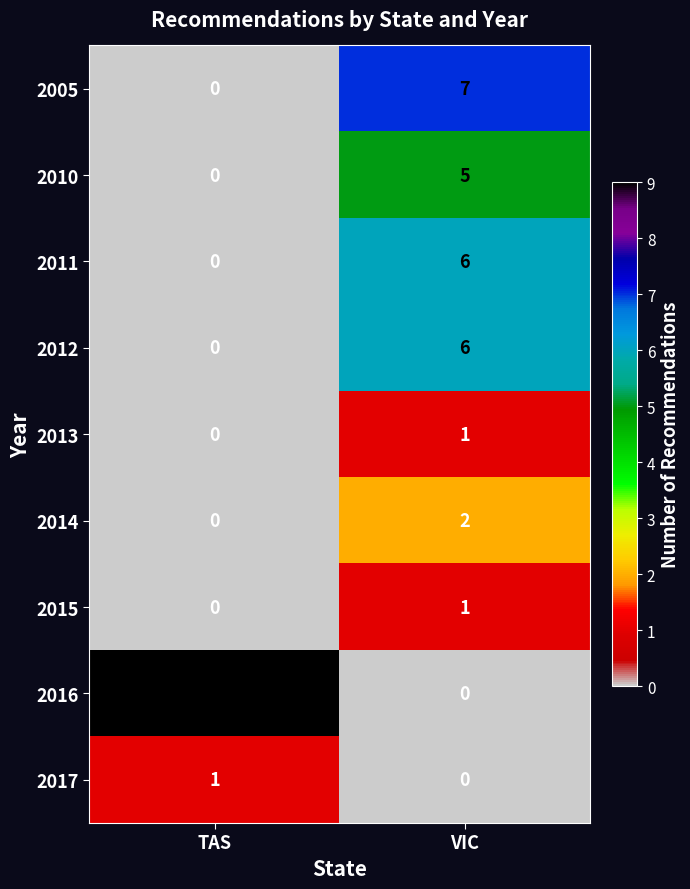

Reading left to right, transcribe all the data shown in this chart.

2005: TAS=0	VIC=7
2010: TAS=0	VIC=5
2011: TAS=0	VIC=6
2012: TAS=0	VIC=6
2013: TAS=0	VIC=1
2014: TAS=0	VIC=2
2015: TAS=0	VIC=1
2016: TAS=9	VIC=0
2017: TAS=1	VIC=0